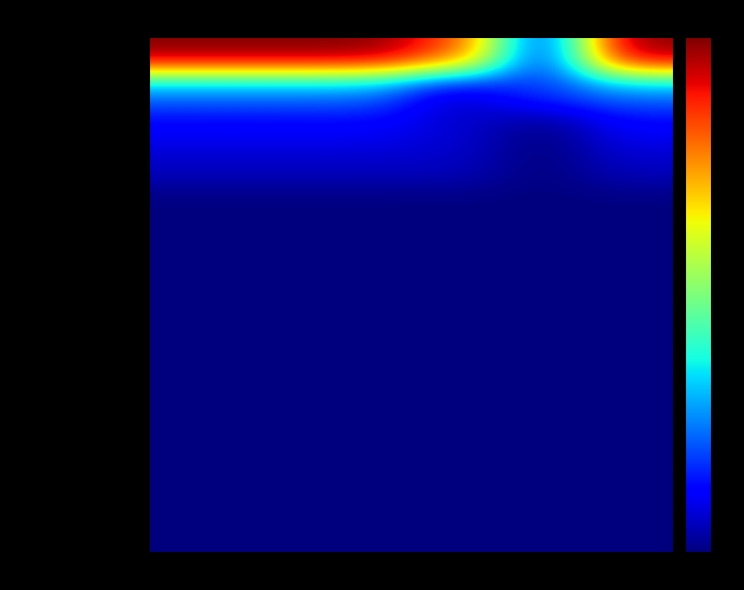

What is the total value across all series at No Access
No Record?

21